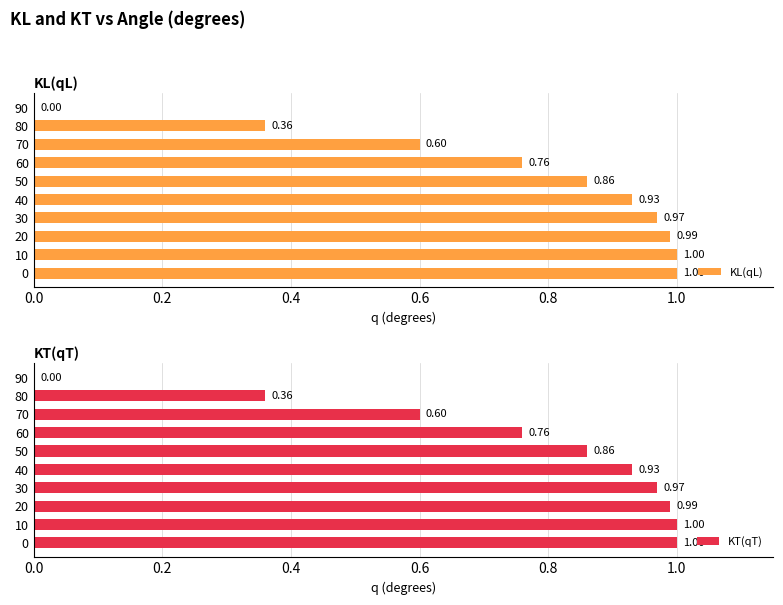

How many data points in KL(qL) are above 0?

9